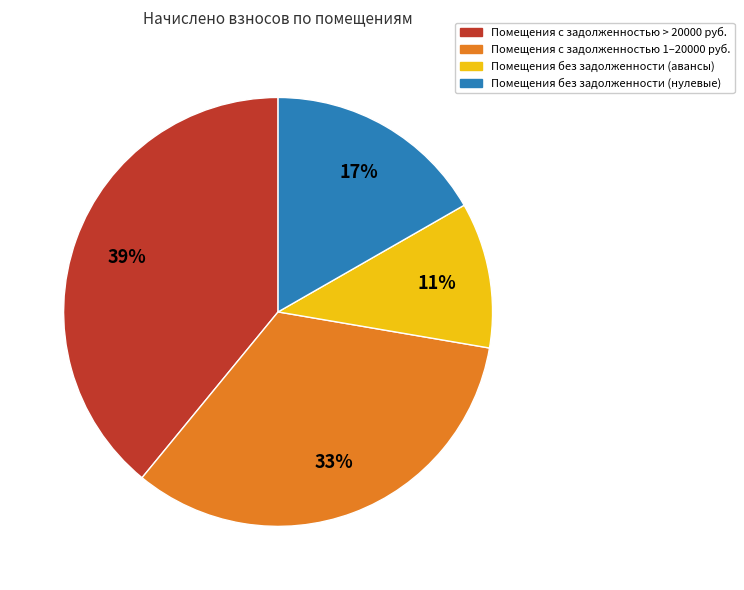

How many segments does this pie chart have?

4